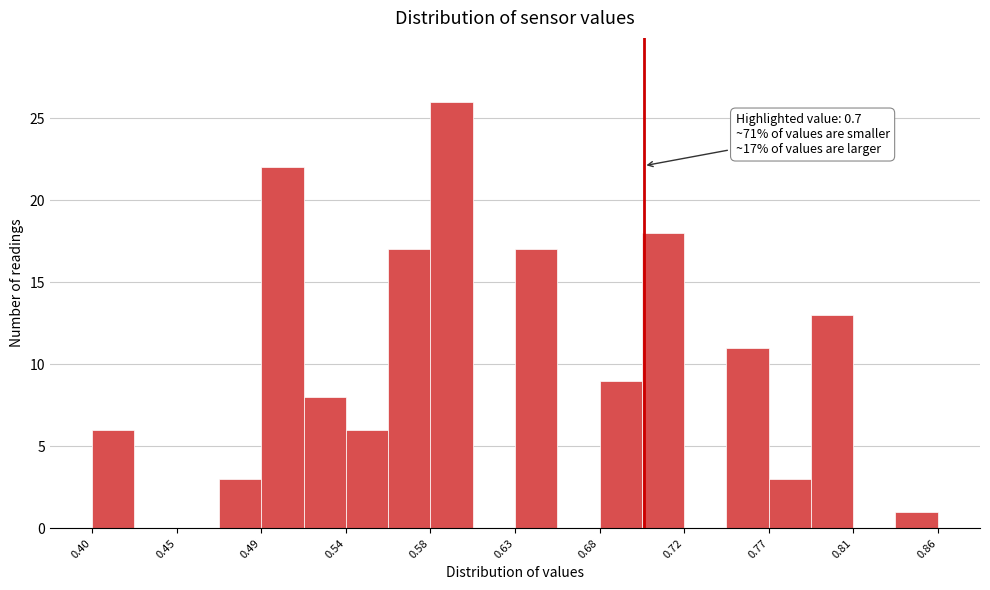

Which range on the x-axis has the tallest bar?

0.584 to 0.607